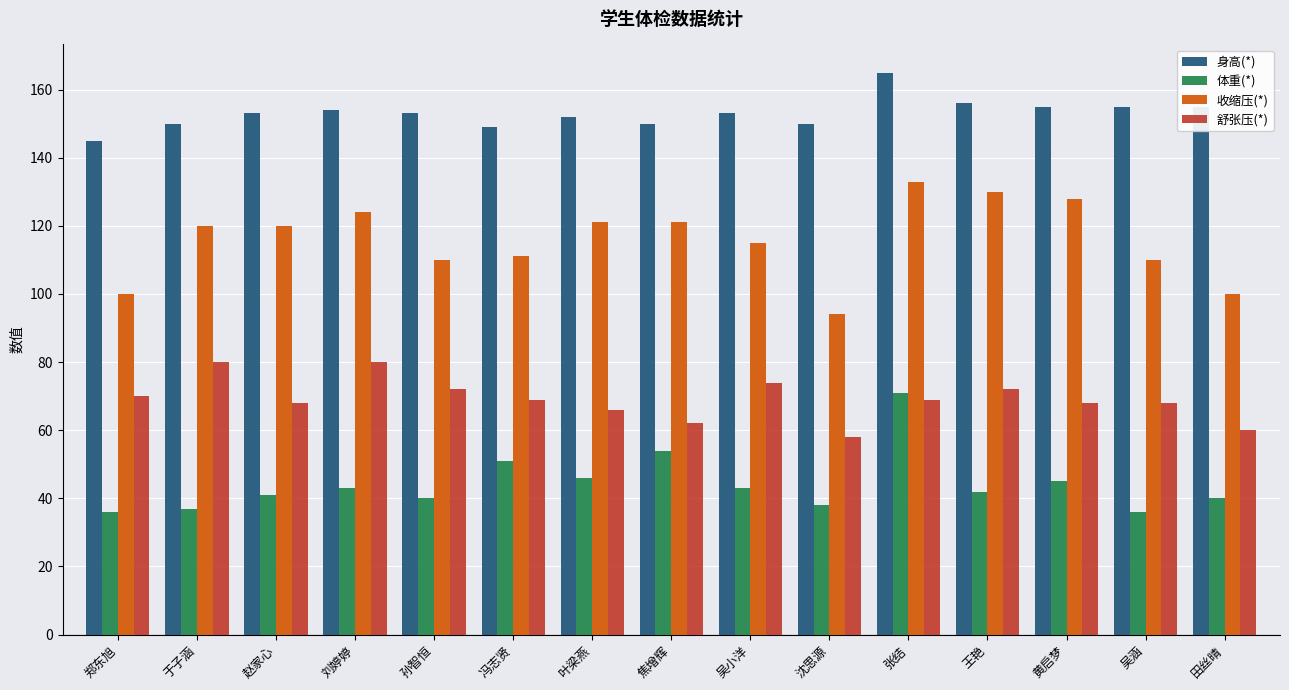

How many data points does each series have?

15